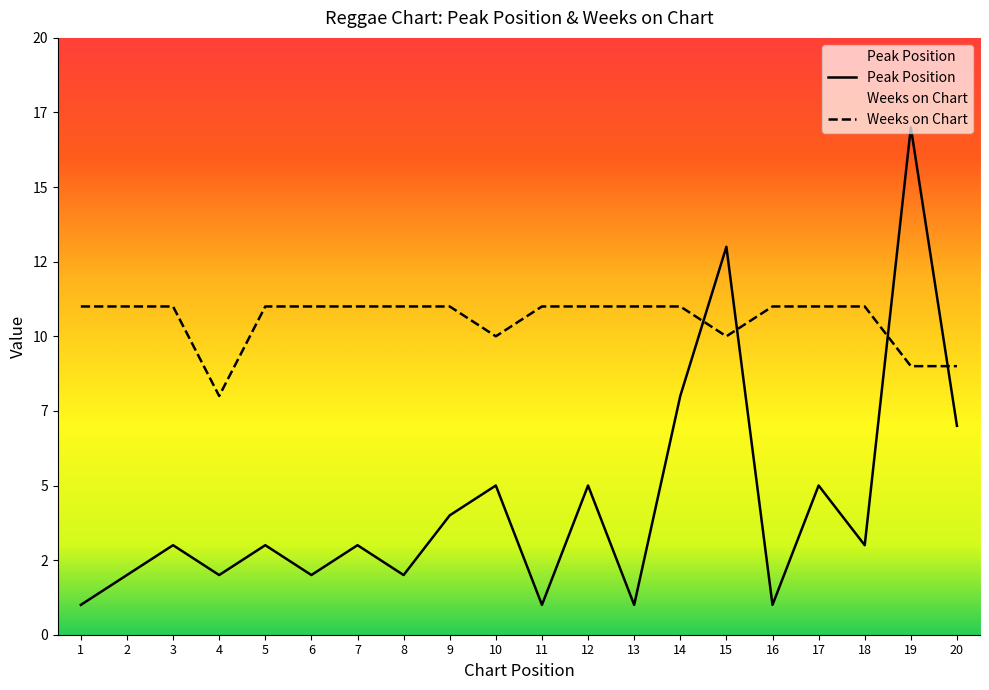

Which category has the lowest value in the Weeks on Chart series?

4